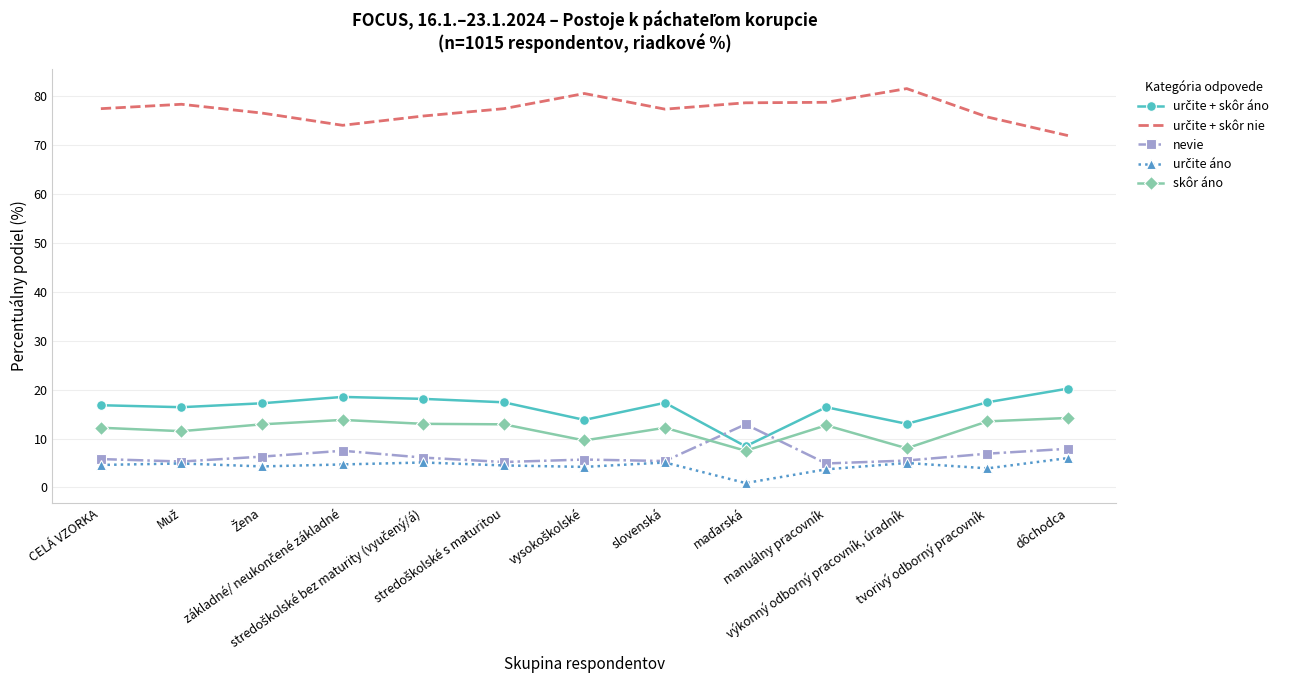

Count the number of categories in the chart.

13